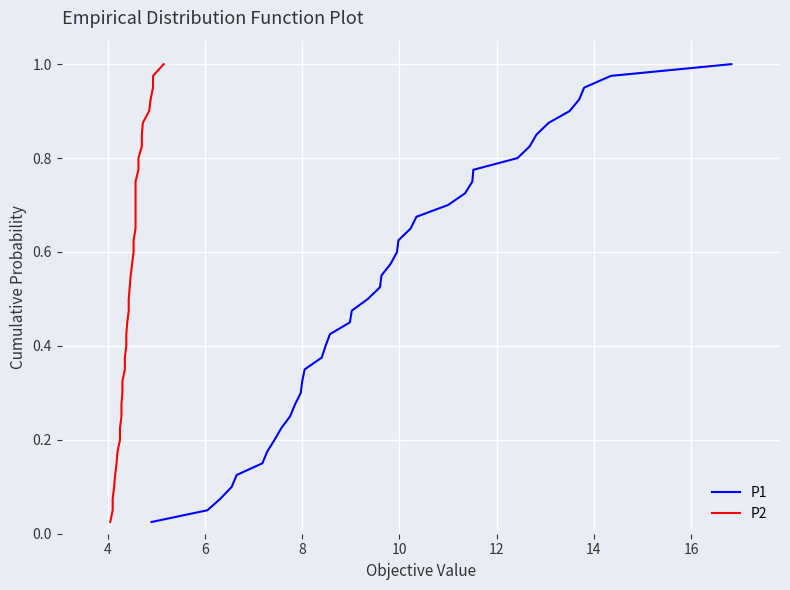

The value of P1 at 21 is 0.3. True or false?

False